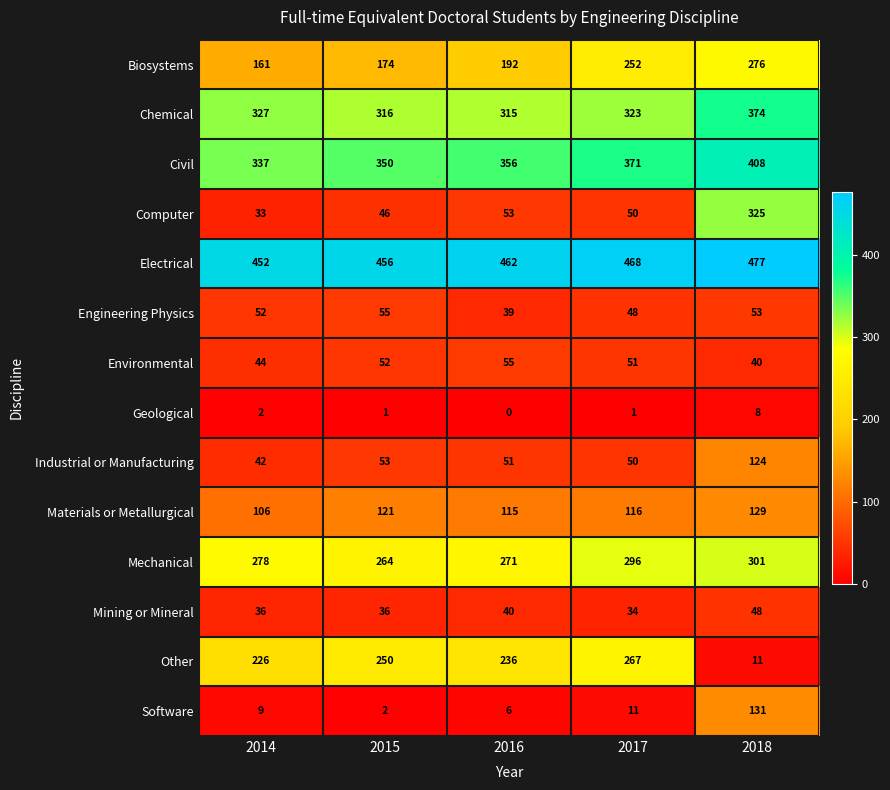

List the labels in order of Other value, smallest first.

2018, 2014, 2016, 2015, 2017